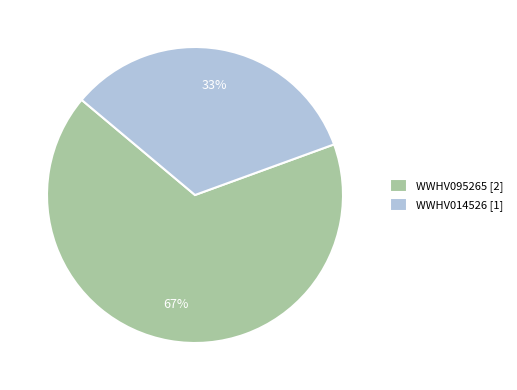

Which category accounts for the majority?

WWHV095265